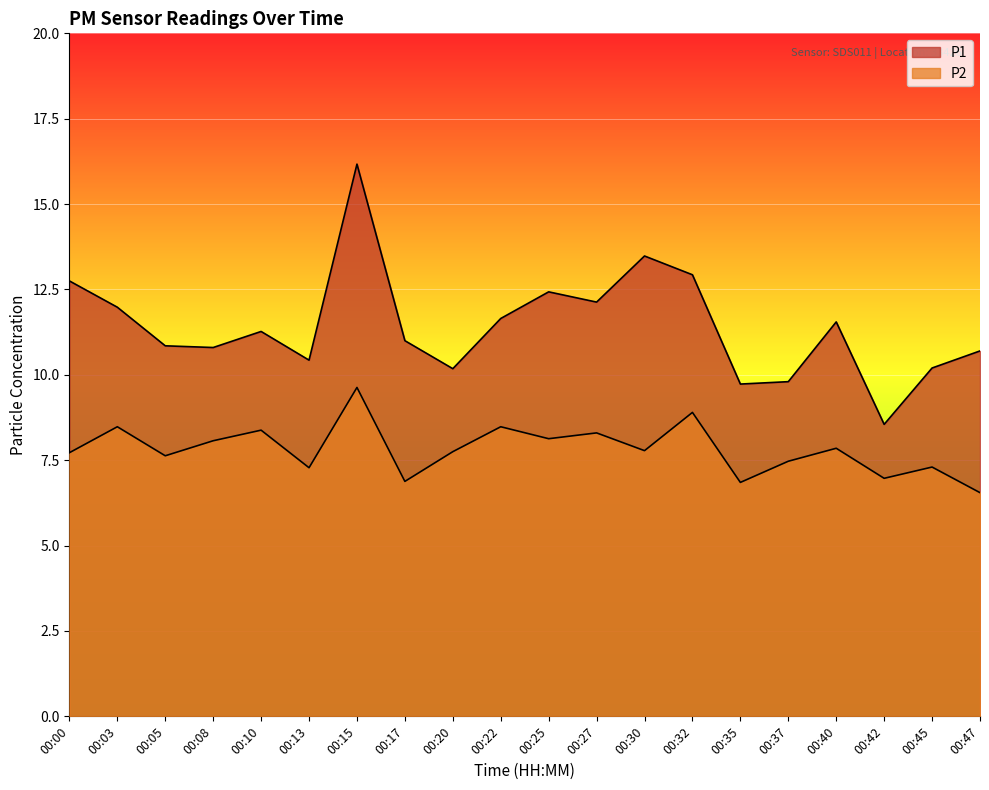

Reading left to right, what are all the values shown in this chart?

P1: 12.8	12.0	10.8	10.8	11.3	10.4	16.2	11.0	10.2	11.7	12.4	12.1	13.5	12.9	9.7	9.8	11.6	8.6	10.2	10.7
P2: 7.7	8.5	7.6	8.1	8.4	7.3	9.6	6.9	7.8	8.5	8.1	8.3	7.8	8.9	6.8	7.5	7.8	7.0	7.3	6.5